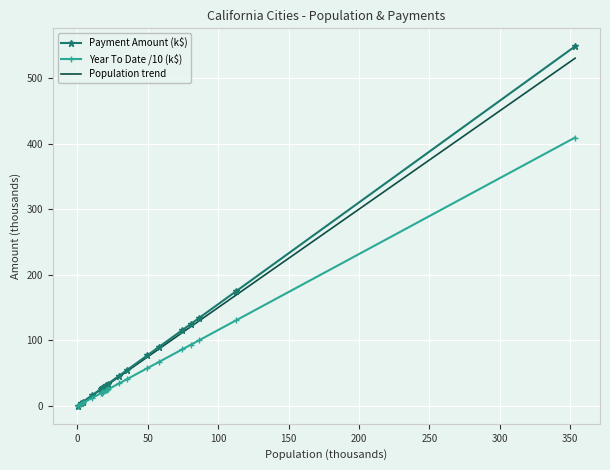

What is the maximum value shown in the chart?

548.3